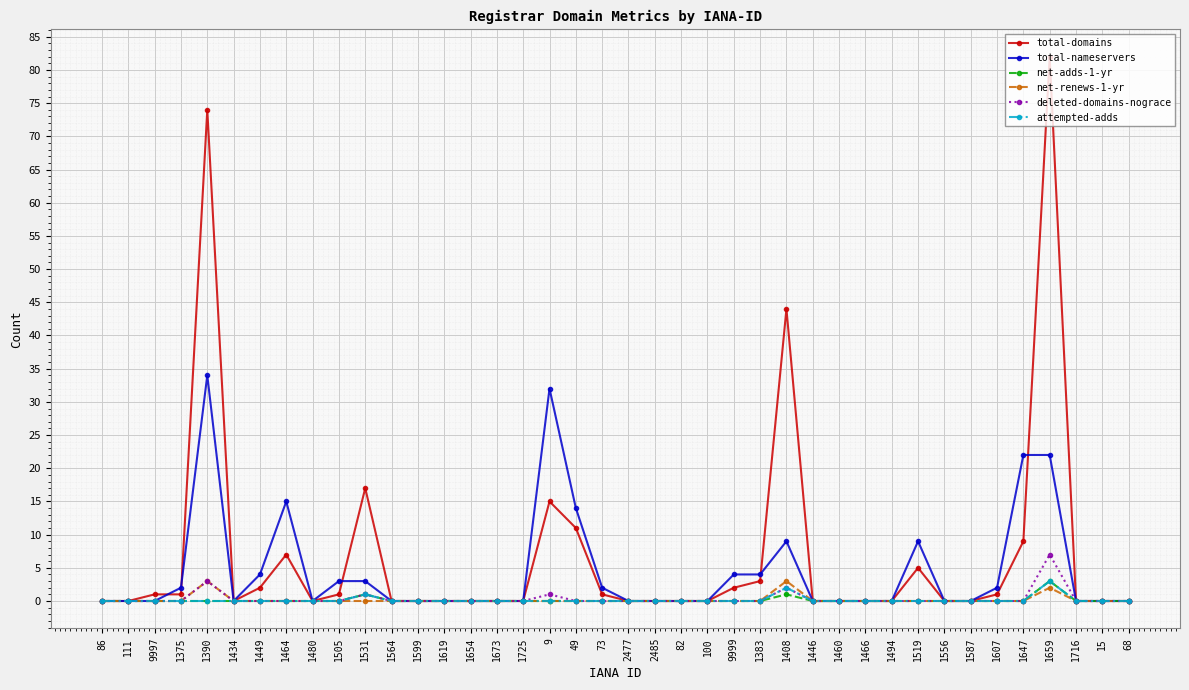

Reading right to left, transcribe all the data shown in this chart.

total-domains: 0	0	0	82	9	1	0	0	5	0	0	0	0	44	3	2	0	0	0	0	1	11	15	0	0	0	0	0	0	17	1	0	7	2	0	74	1	1	0	0
total-nameservers: 0	0	0	22	22	2	0	0	9	0	0	0	0	9	4	4	0	0	0	0	2	14	32	0	0	0	0	0	0	3	3	0	15	4	0	34	2	0	0	0
net-adds-1-yr: 0	0	0	3	0	0	0	0	0	0	0	0	0	1	0	0	0	0	0	0	0	0	0	0	0	0	0	0	0	1	0	0	0	0	0	0	0	0	0	0
net-renews-1-yr: 0	0	0	2	0	0	0	0	0	0	0	0	0	3	0	0	0	0	0	0	0	0	0	0	0	0	0	0	0	0	0	0	0	0	0	3	0	0	0	0
deleted-domains-nograce: 0	0	0	7	0	0	0	0	0	0	0	0	0	2	0	0	0	0	0	0	0	0	1	0	0	0	0	0	0	1	0	0	0	0	0	3	0	0	0	0
attempted-adds: 0	0	0	3	0	0	0	0	0	0	0	0	0	2	0	0	0	0	0	0	0	0	0	0	0	0	0	0	0	1	0	0	0	0	0	0	0	0	0	0